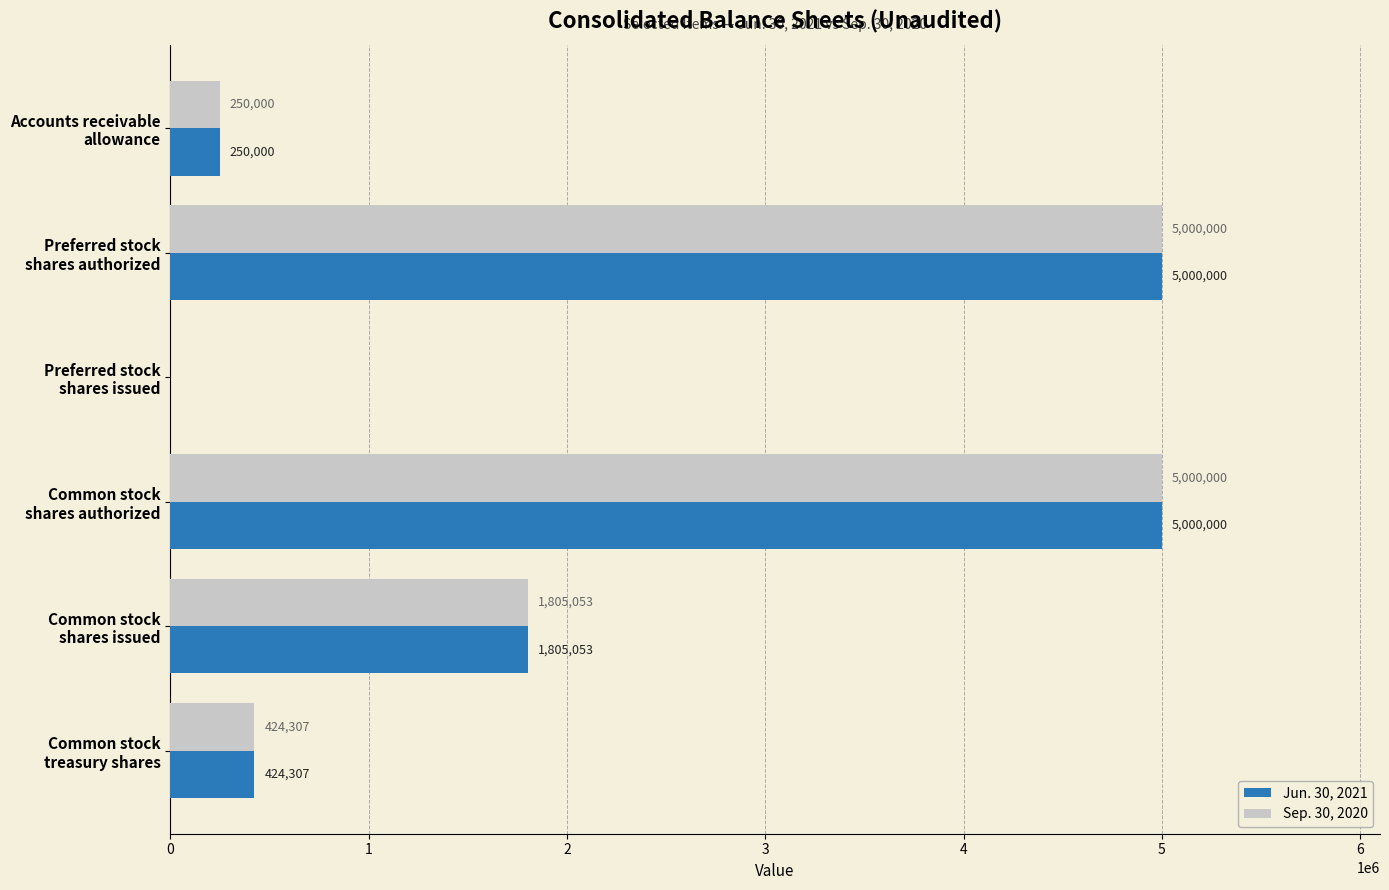

What is the maximum value for Sep. 30, 2020?

5000000